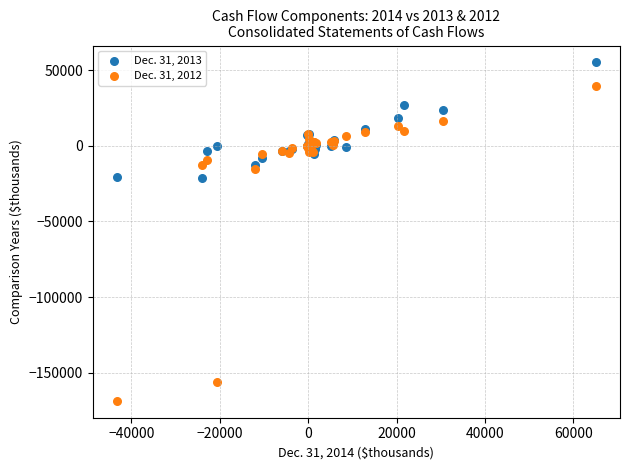

Which series has the widest spread of Y values?

Dec. 31, 2012